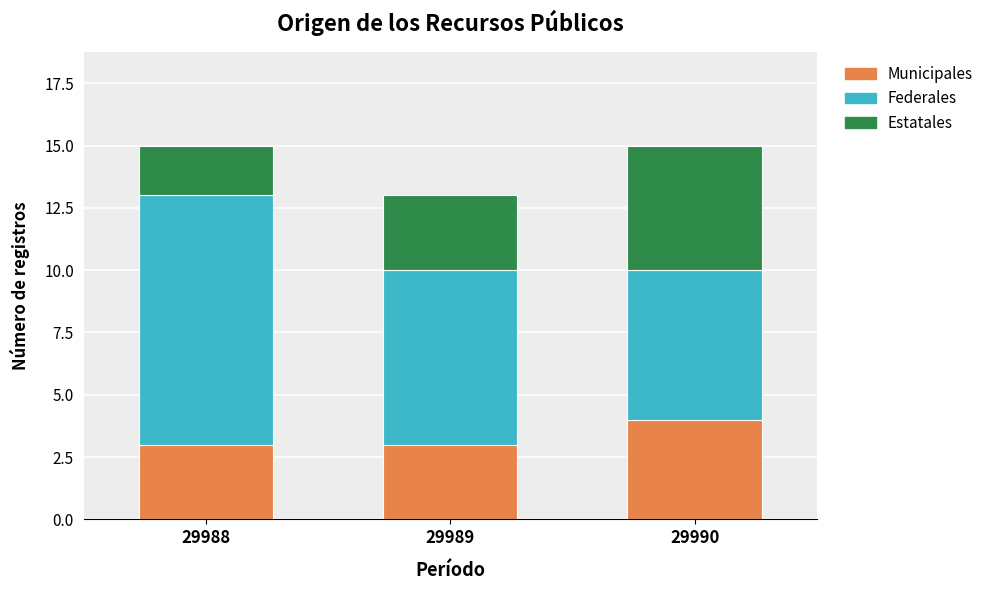

What are all the series names shown in the legend?

Municipales, Federales, Estatales